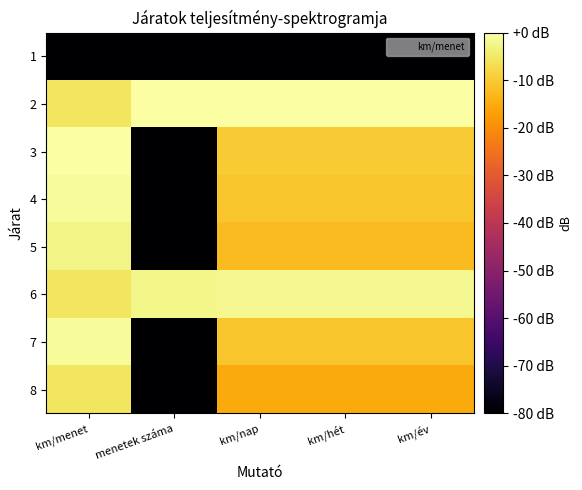

Reading left to right, list all the values displayed in this chart.

1: km/menet=-80.0	menetek száma=-80.0	km/nap=-80.0	km/hét=-80.0	km/év=-80.0
2: km/menet=-5.5	menetek száma=0.0	km/nap=0.0	km/hét=0.0	km/év=0.0
3: km/menet=0.0	menetek száma=-80.0	km/nap=-9.7	km/hét=-9.7	km/év=-9.7
4: km/menet=-1.1	menetek száma=-80.0	km/nap=-10.8	km/hét=-10.8	km/év=-10.8
5: km/menet=-2.6	menetek száma=-80.0	km/nap=-12.4	km/hét=-12.4	km/év=-12.4
6: km/menet=-5.3	menetek száma=-2.5	km/nap=-1.9	km/hét=-1.9	km/év=-1.9
7: km/menet=-1.0	menetek száma=-80.0	km/nap=-10.7	km/hét=-10.7	km/év=-10.7
8: km/menet=-5.4	menetek száma=-80.0	km/nap=-15.2	km/hét=-15.2	km/év=-15.2